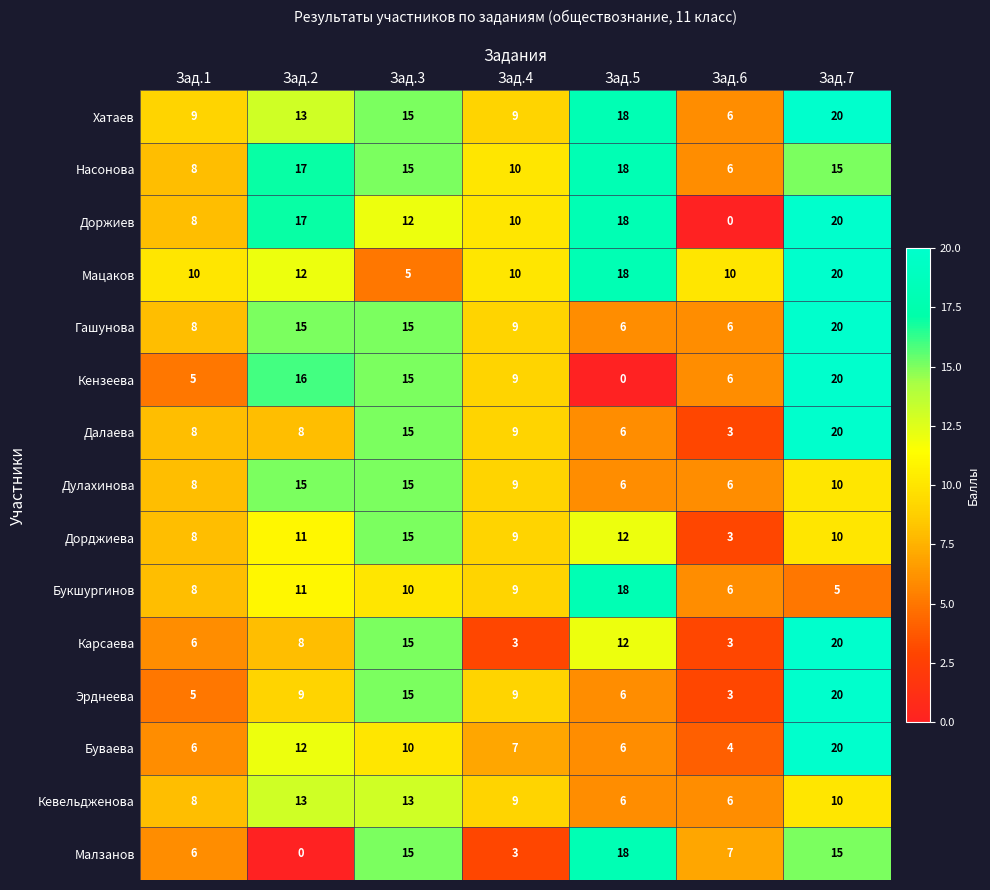

What is the maximum value for Дорджиева?

15